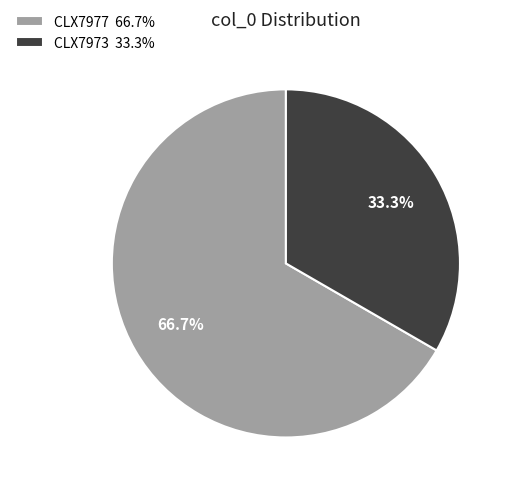

Count the number of slices in the pie.

2